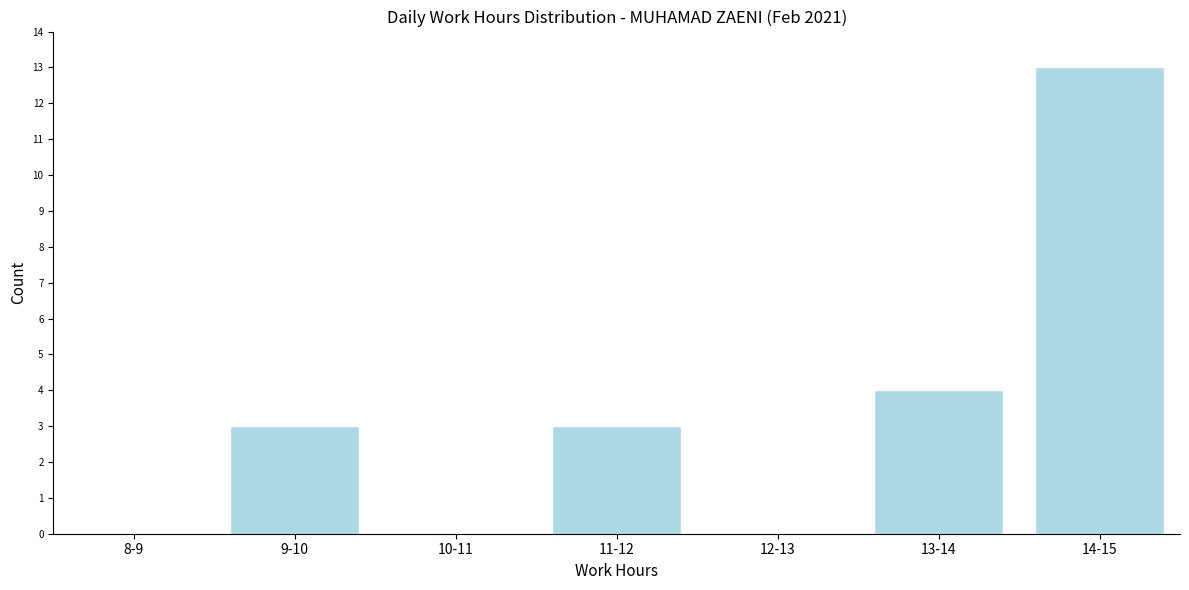

Reading right to left, list all the values displayed in this chart.

14-15=13	13-14=4	12-13=0	11-12=3	10-11=0	9-10=3	8-9=0